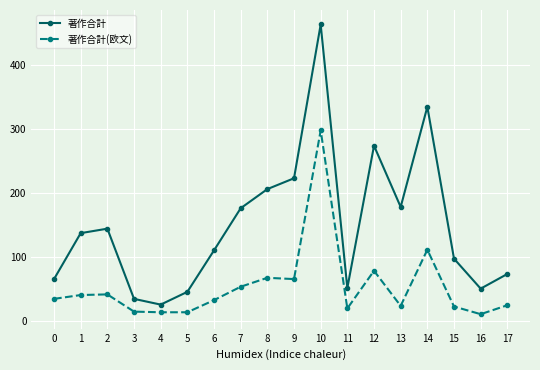

The 著作合計 series shows 52 at 15. True or false?

False